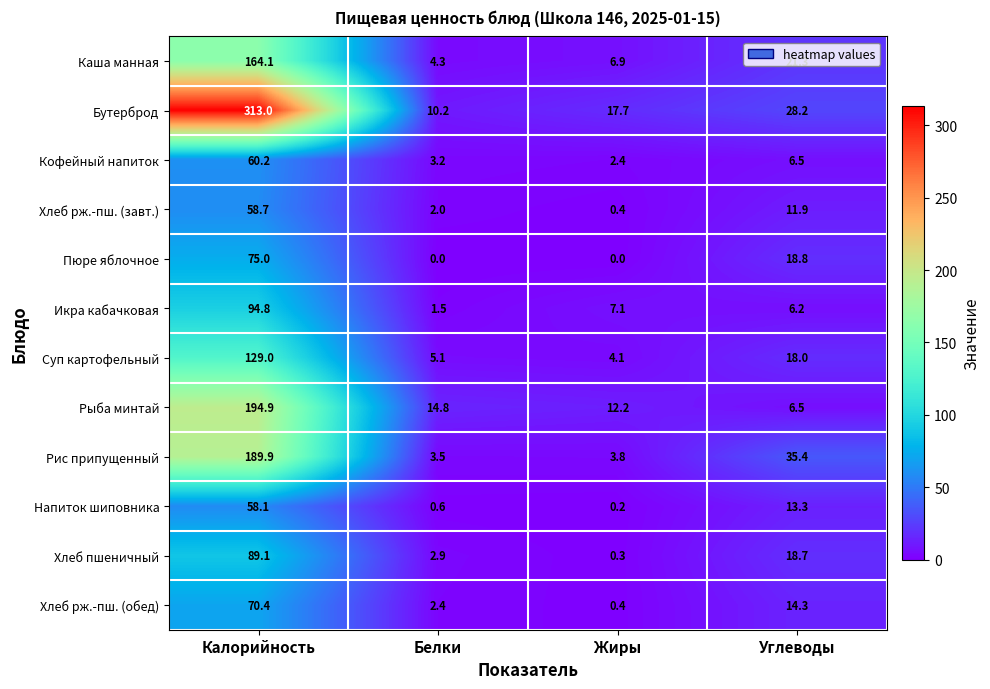

At which label does Рыба минтай first exceed 14?

Калорийность